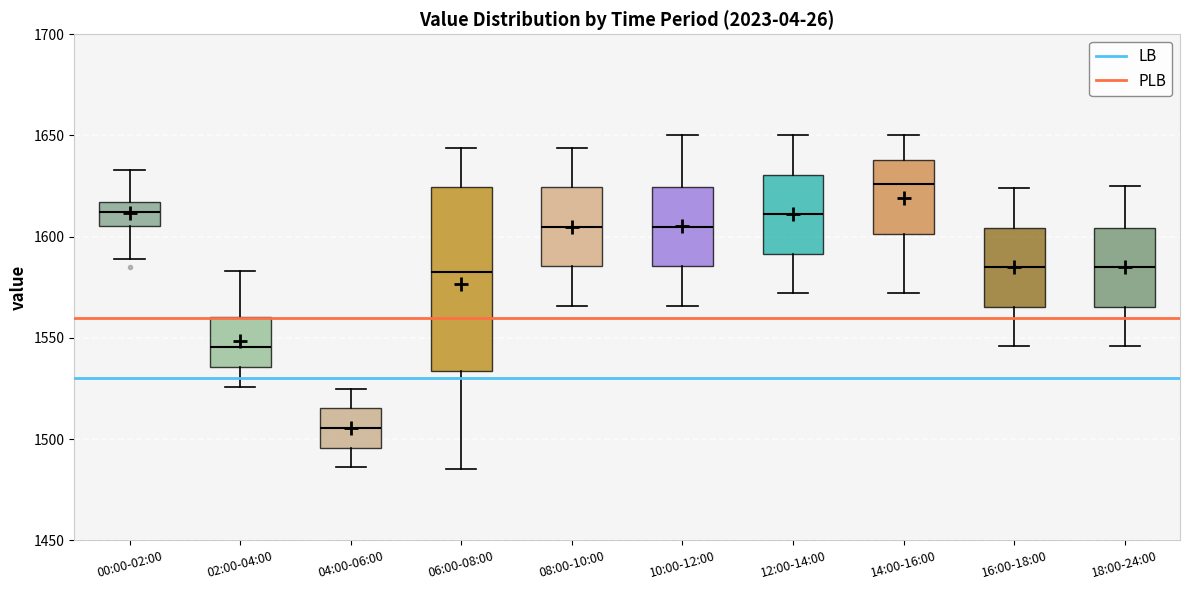

Where does the lower whisker of the box for 16:00-18:00 end on the y-axis? The values are not printed on the chart, so give them approximately, as read against the axis.

1545